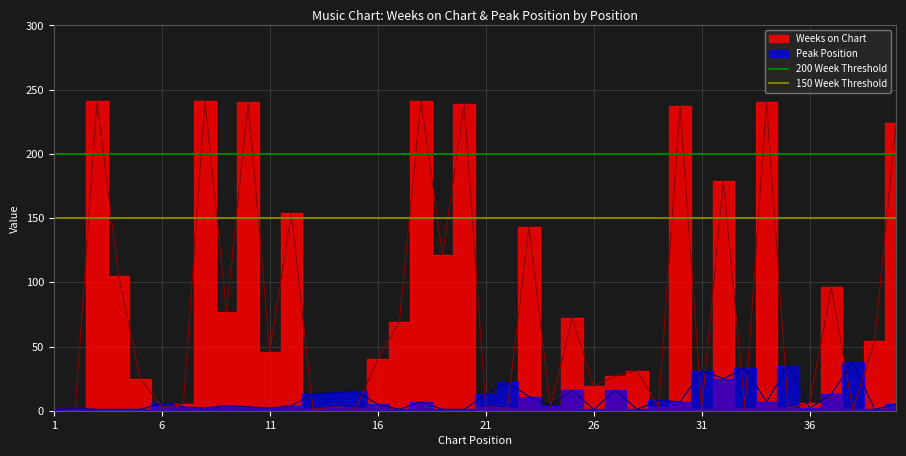

What value does the 150 Week Threshold series have at 1?

150